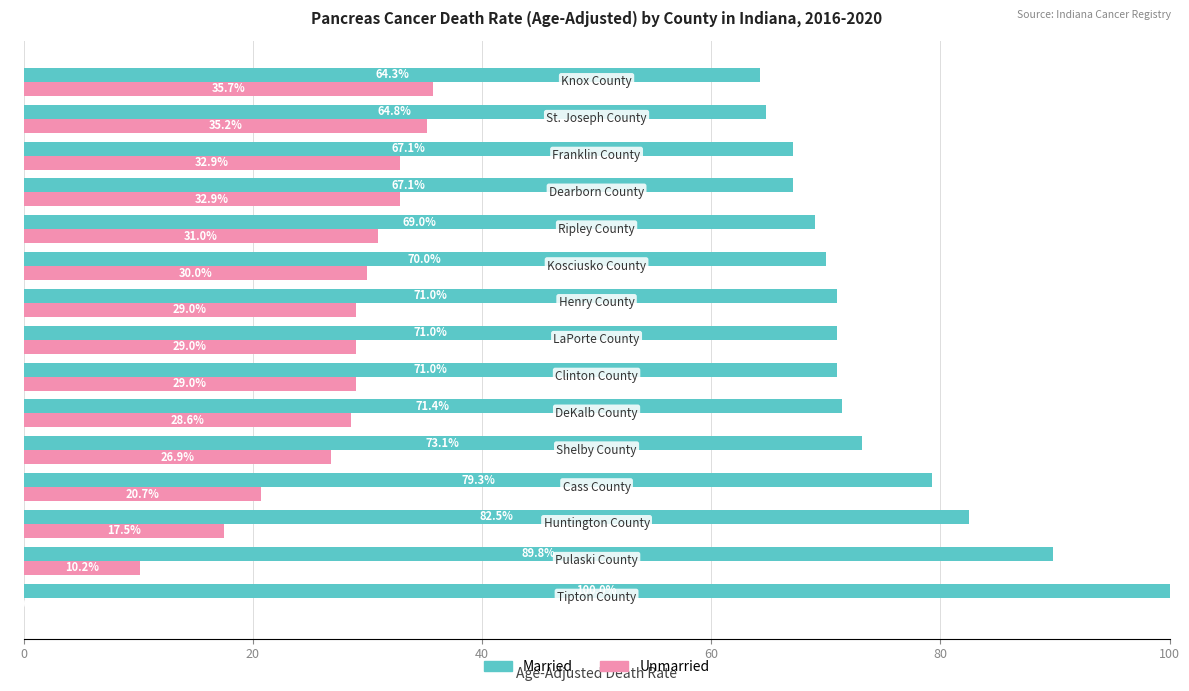

What is the maximum value shown in the chart?

100.0